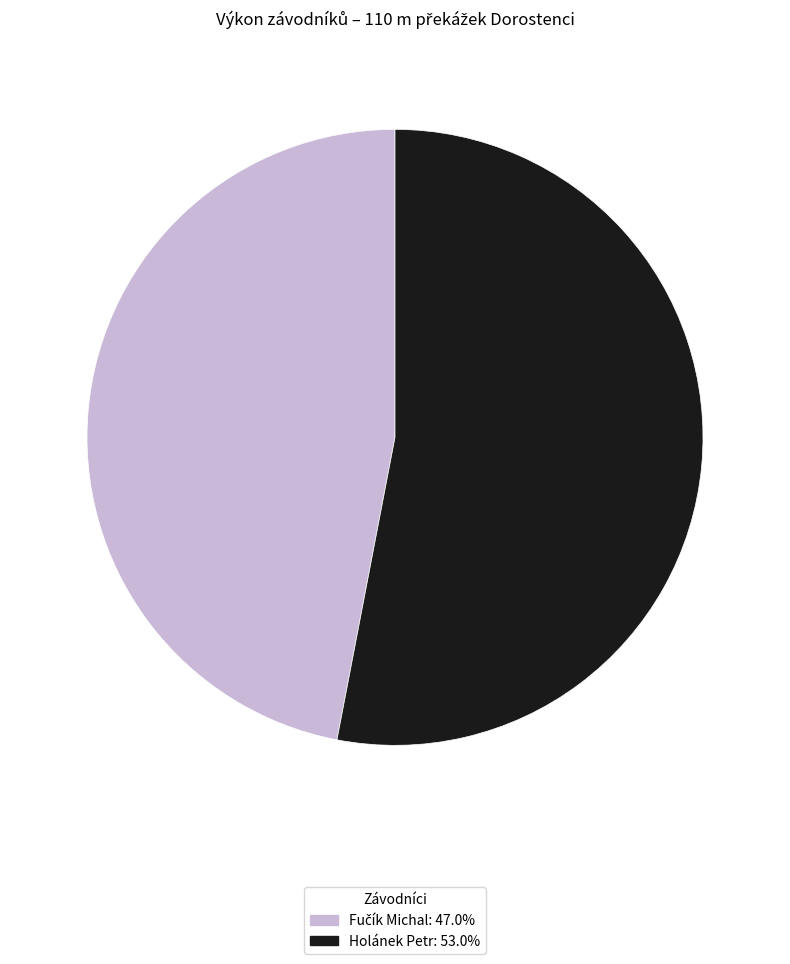

What is the largest slice in the pie chart?

Holánek Petr